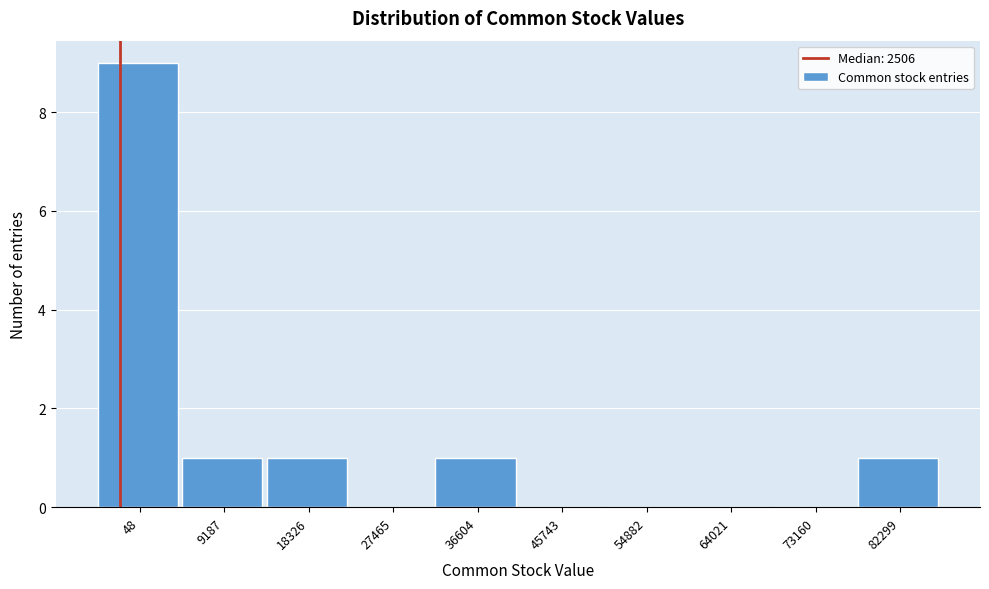

Reading left to right, extract all data points from this chart.

48=9	9187=1	18326=1	27465=0	36604=1	45743=0	54882=0	64021=0	73160=0	82299=1